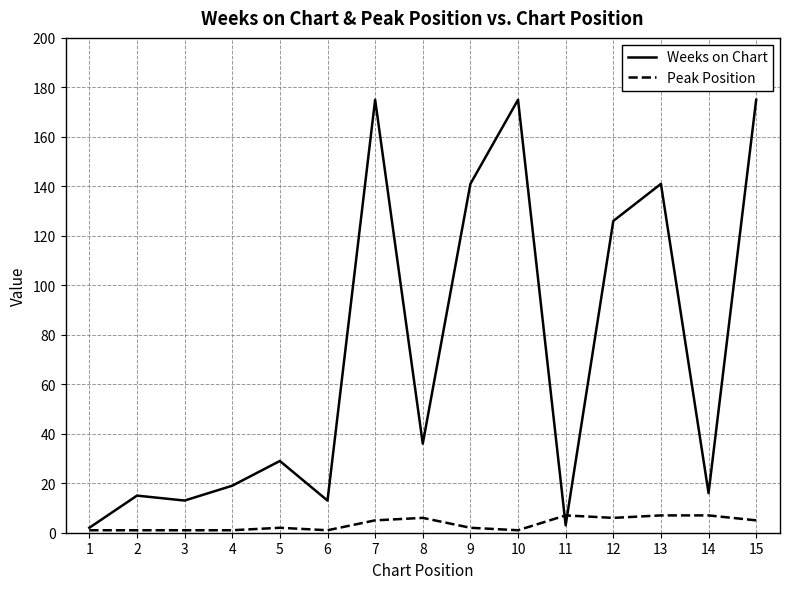

Which series ends up on top after the final intersection of Weeks on Chart and Peak Position?

Weeks on Chart